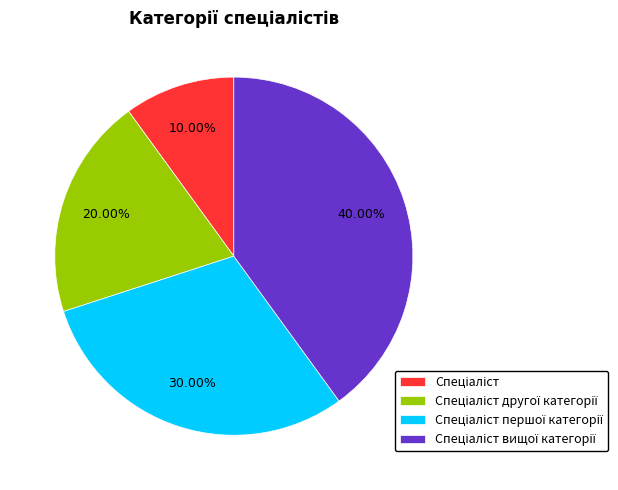

Does any single category account for the majority?

No